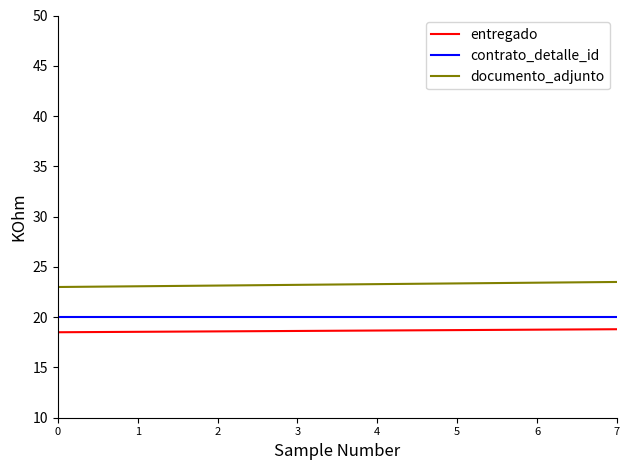

Which series has the largest total across all categories?

documento_adjunto